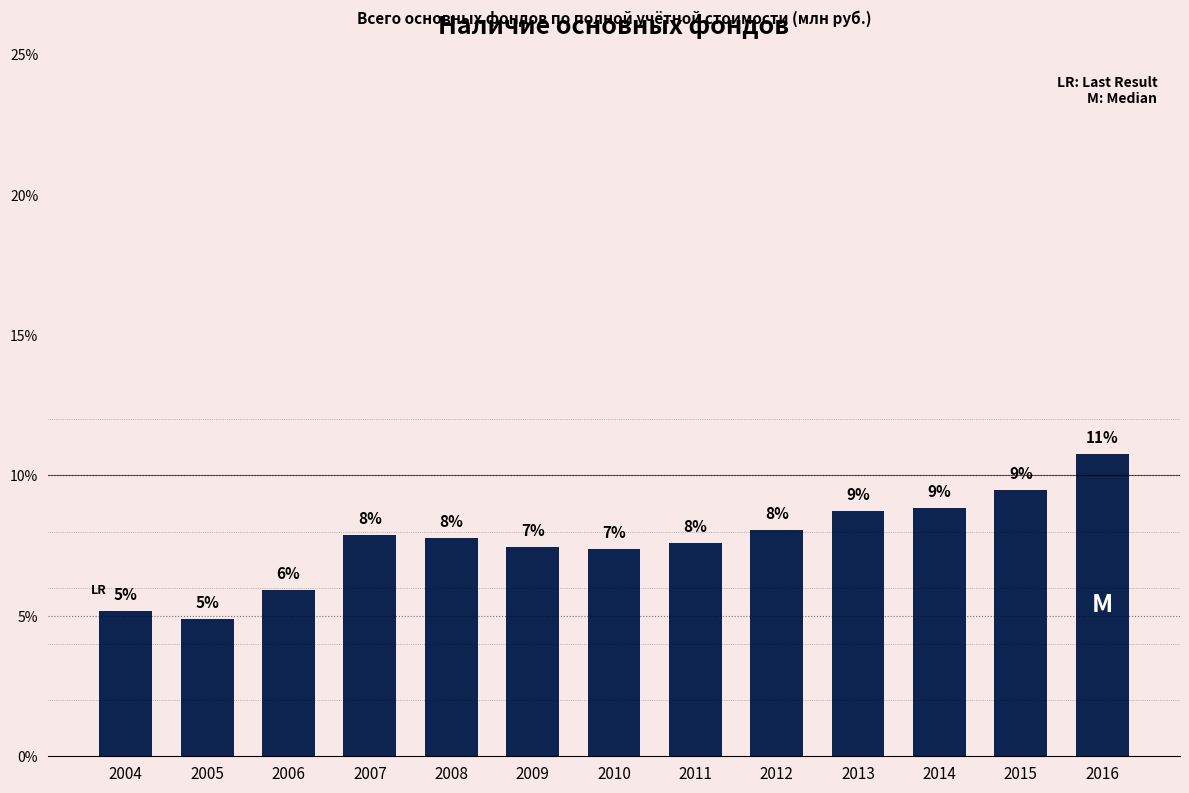

Approximately how many times larger is the value at 2006 compared to 2007?

0.8